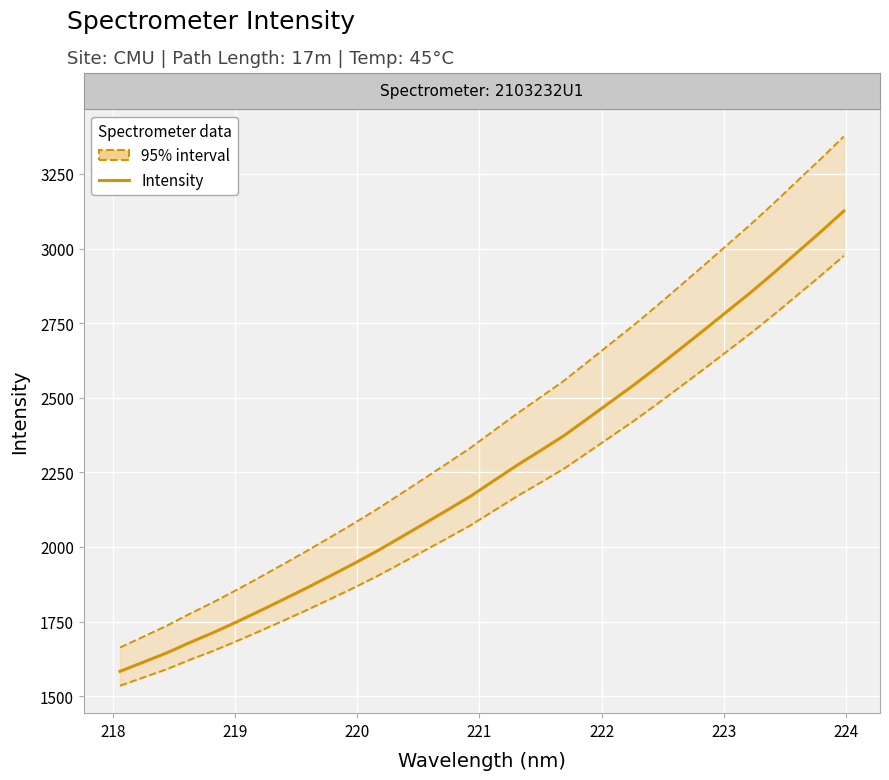

What is the difference between the maximum and minimum values in the Lower bound series?

1440.5